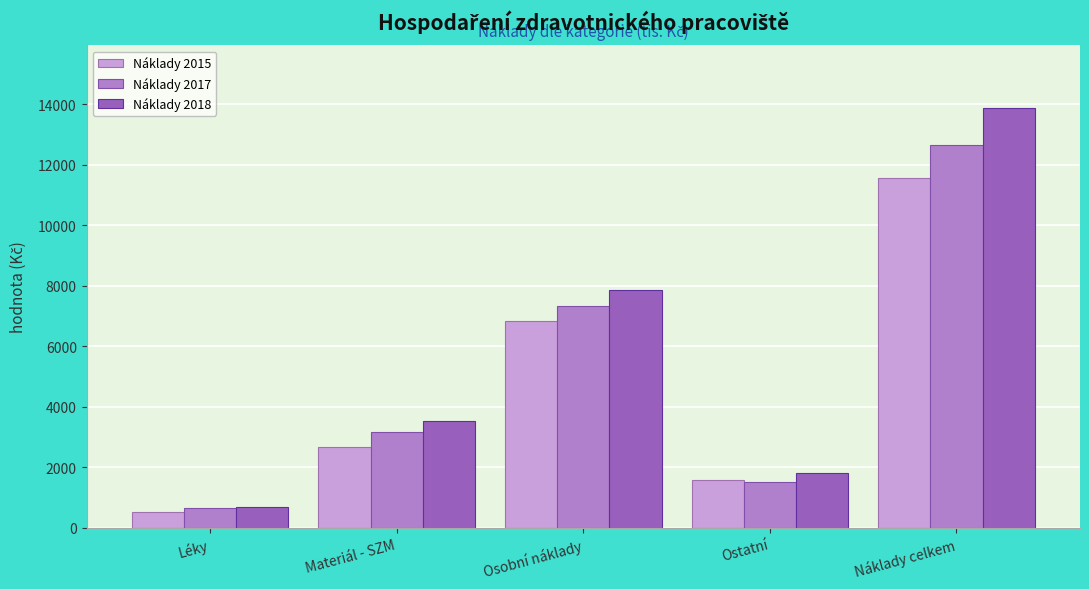

Which series has the widest spread of values?

Náklady 2018